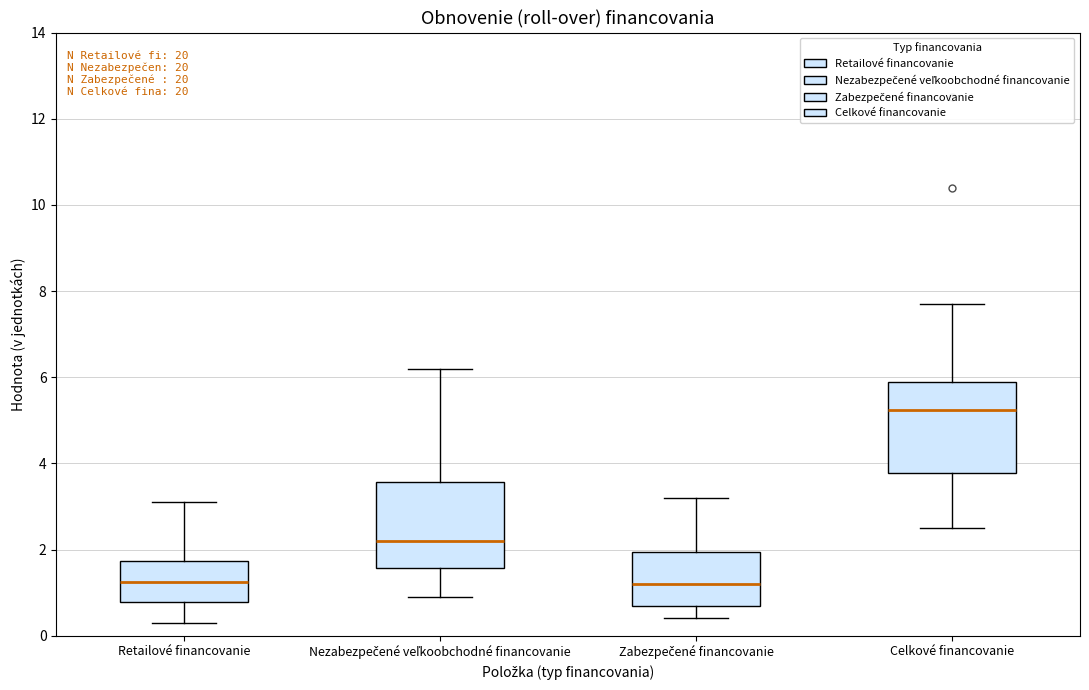

Which box's median line is the highest?

Celkové financovanie